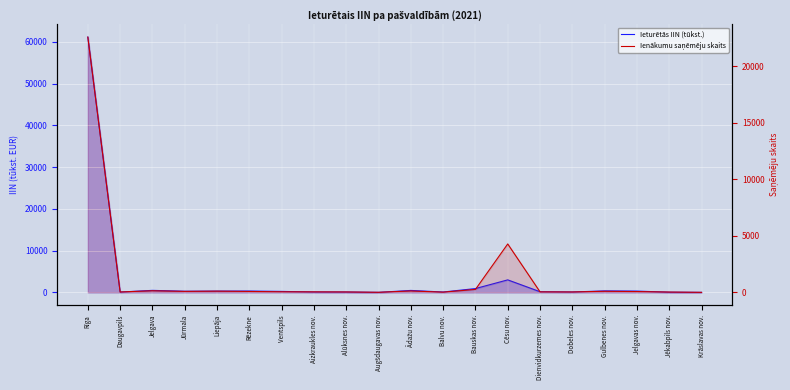

What is the average value of the Ienākumu saņēmēju skaits series?

1409.3